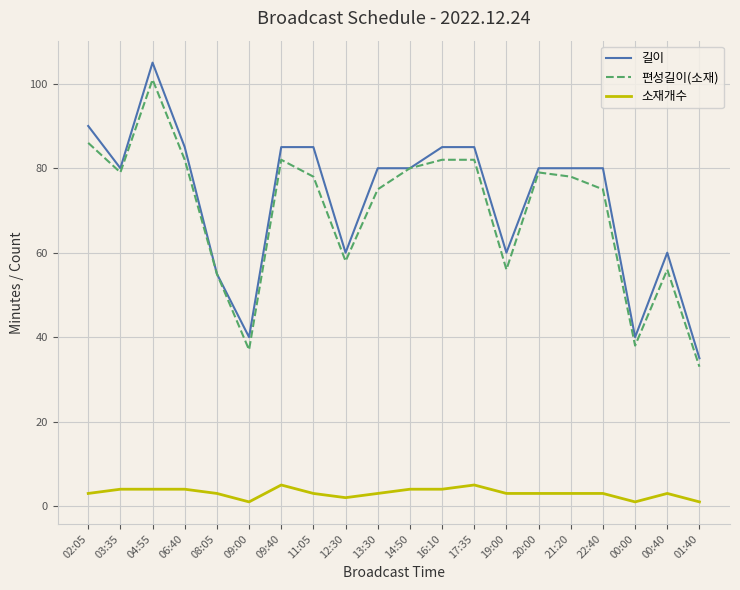

Which category has the highest value across all series?

04:55